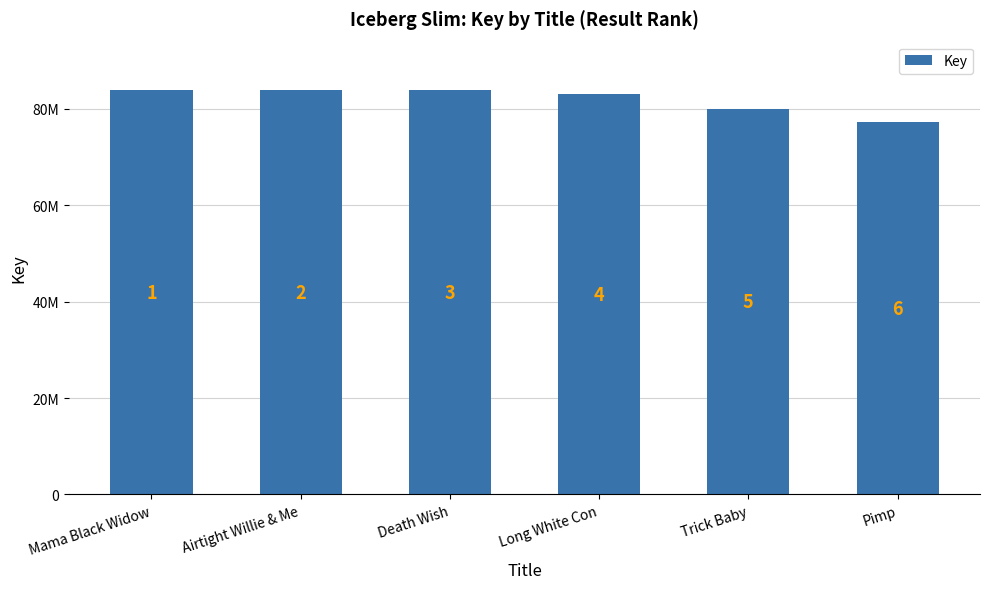

What is the label of the 5th bar from the left?

Trick Baby